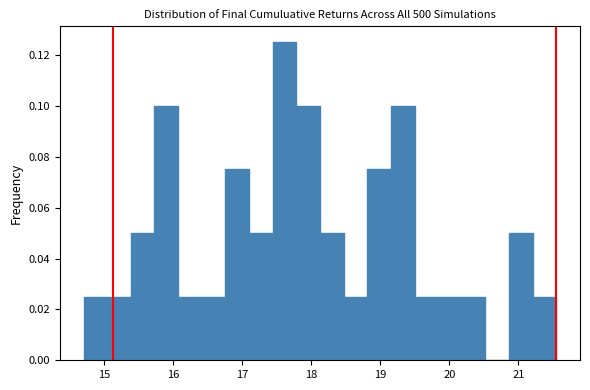

Read against the x-axis, roughly where is the centre of the tallest bar?

17.6